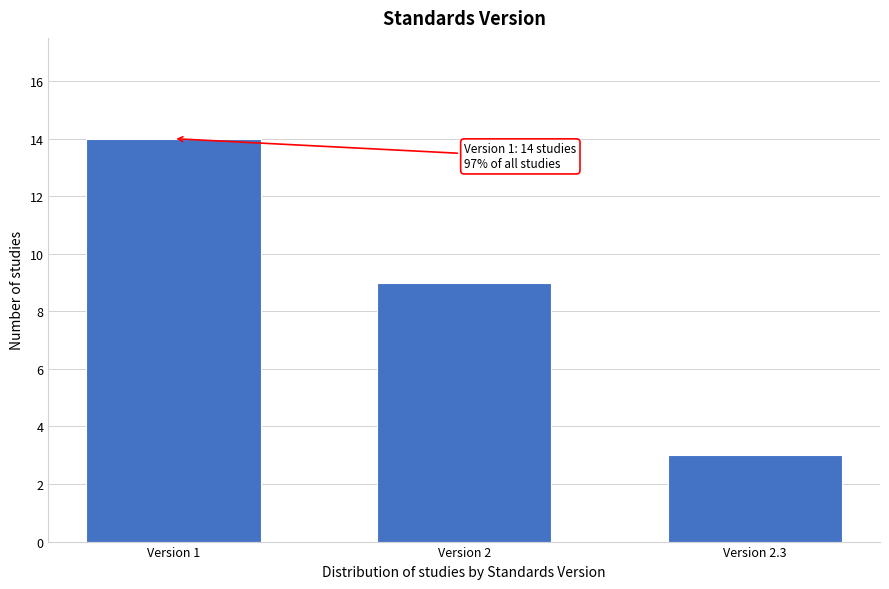

Reading left to right, what are all the values shown in this chart?

14	9	3